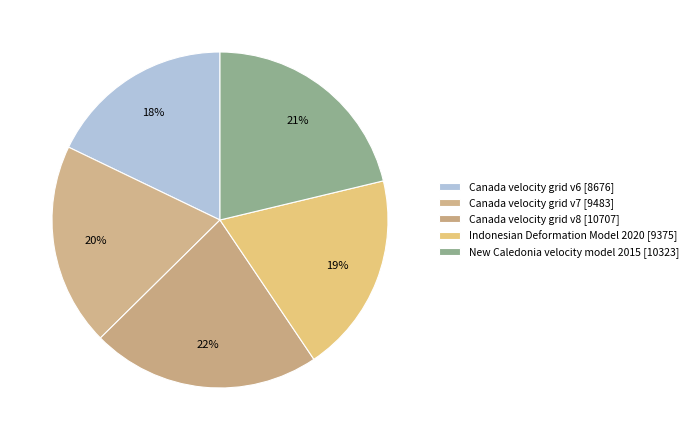

Is there a majority slice in this chart?

No